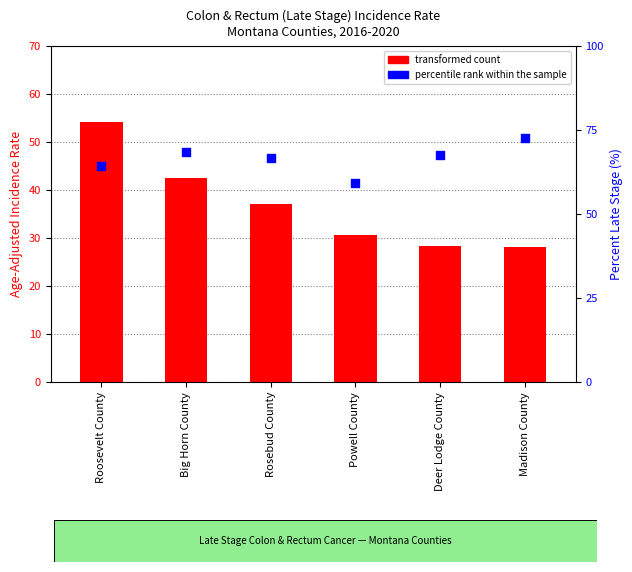

Which series reaches the maximum Y coordinate?

percentile rank within the sample